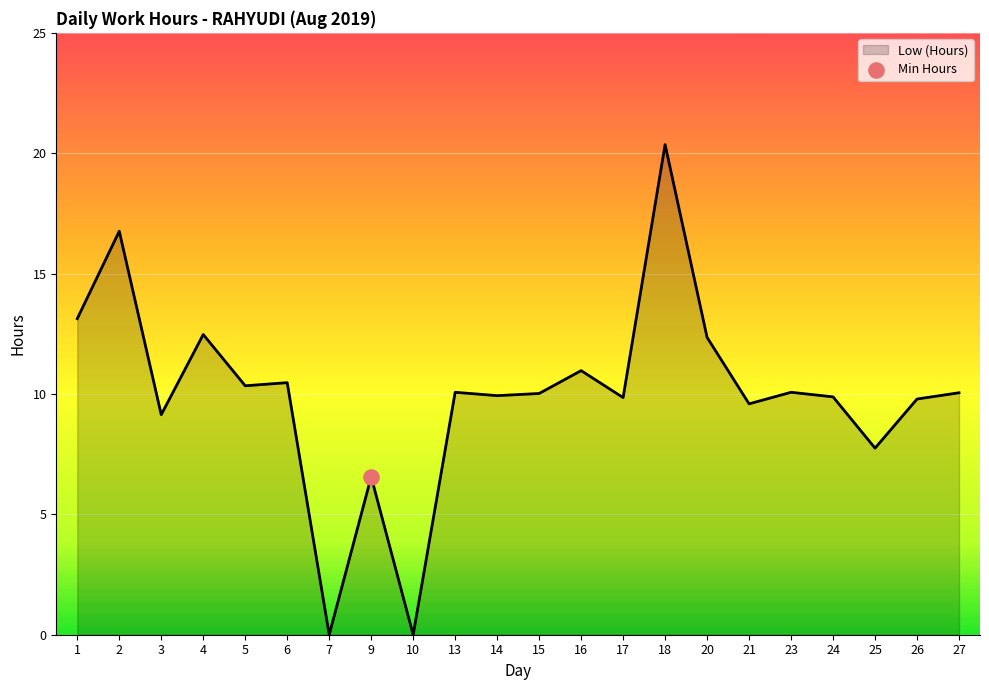

What is the change in value from 4 to 17?

-2.6